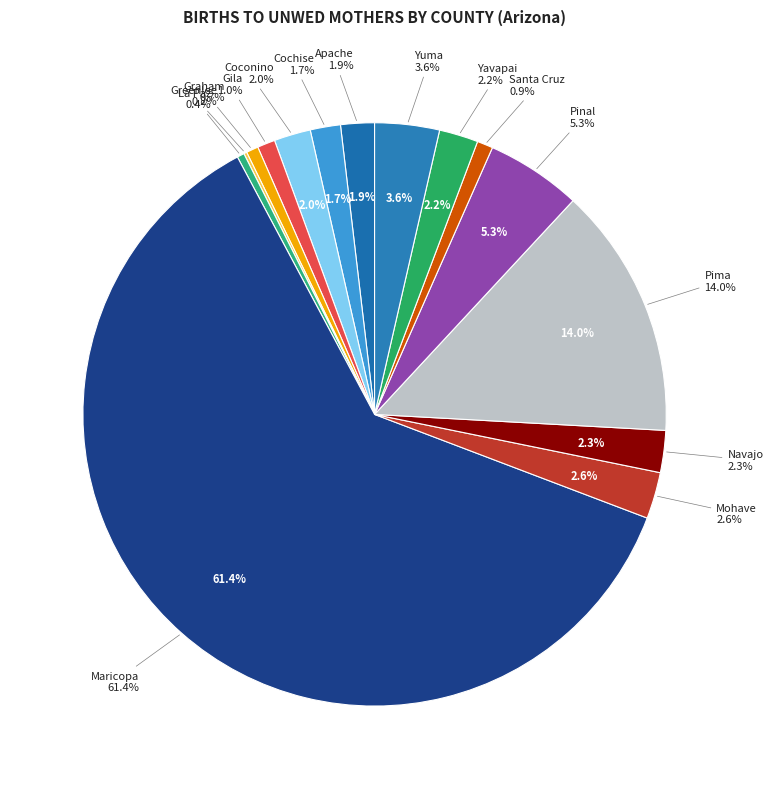

Which slice is the largest?

Maricopa